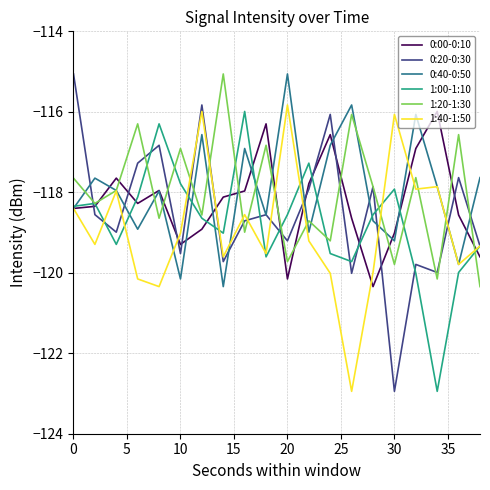

What is the maximum value shown in the chart?

-115.1